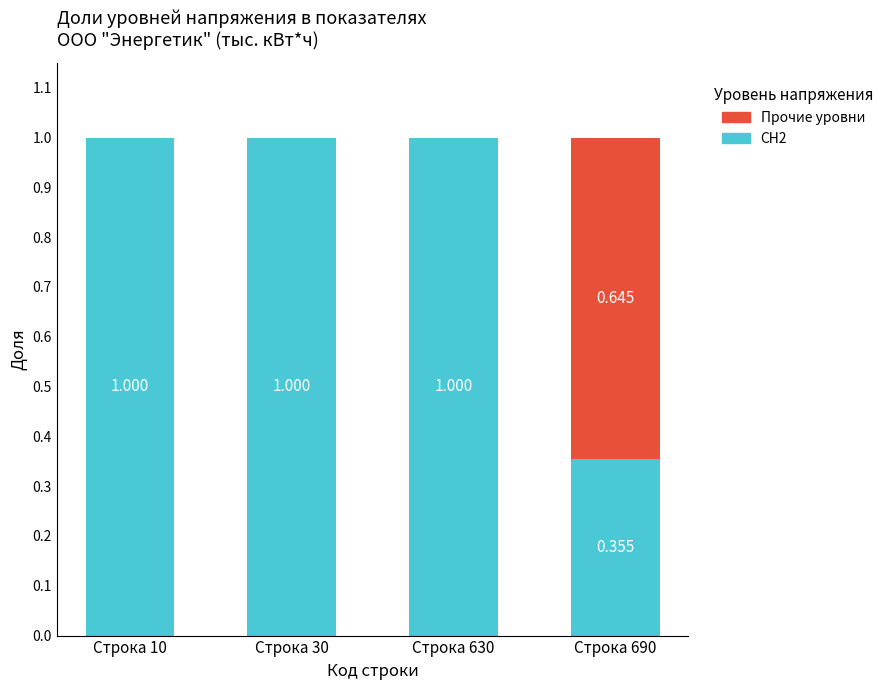

Is it true that СН2 equals 1.4 at Строка 10?

False